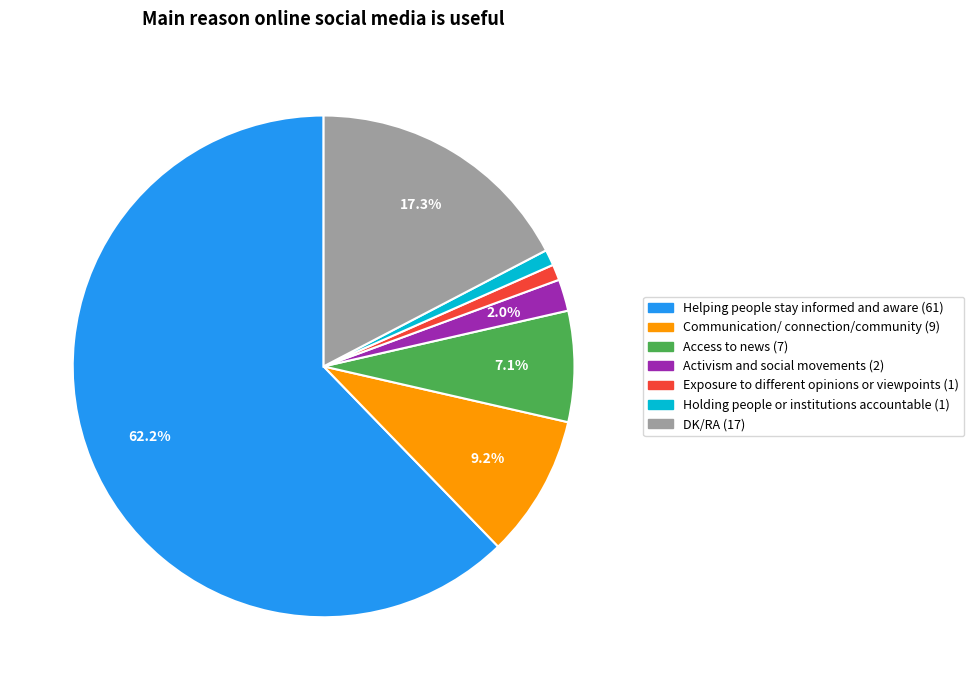

Which has a higher value, Access to news or DK/RA?

DK/RA